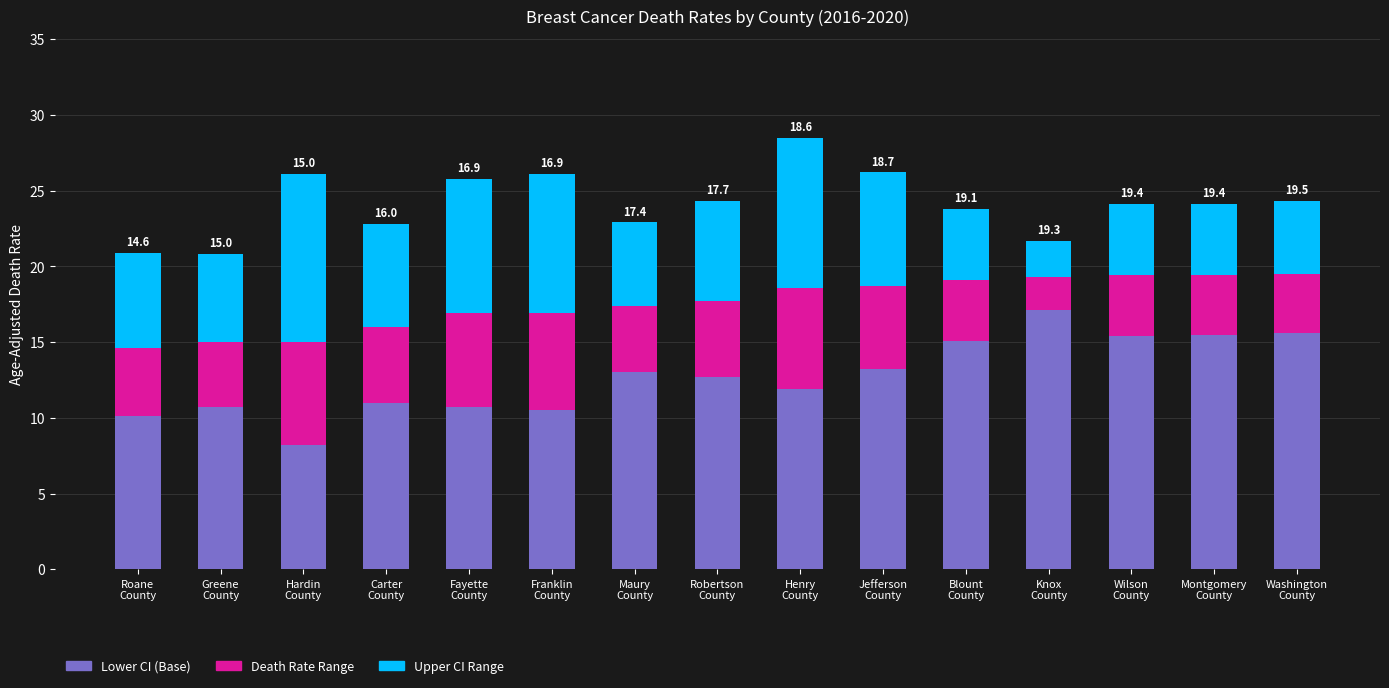

What is the maximum value for Lower CI (Base)?

17.1